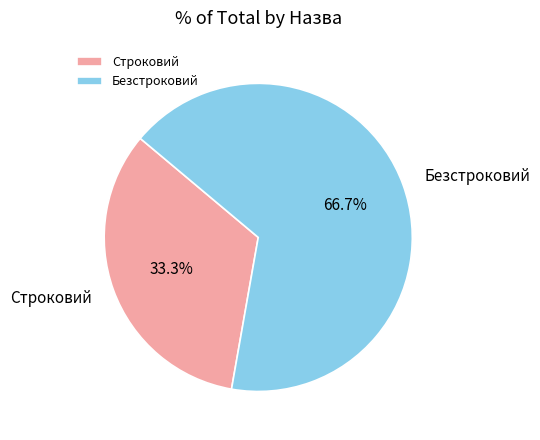

What percentage is the Безстроковий slice, to the nearest percent?

67%